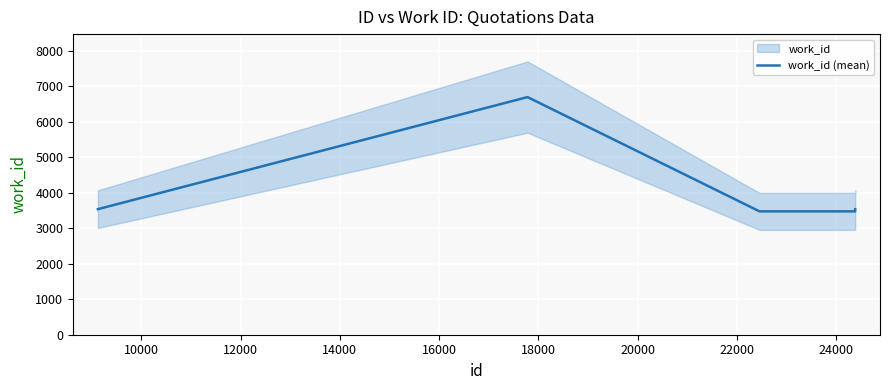

What is the lowest value of the work_id (mean) series?

3476